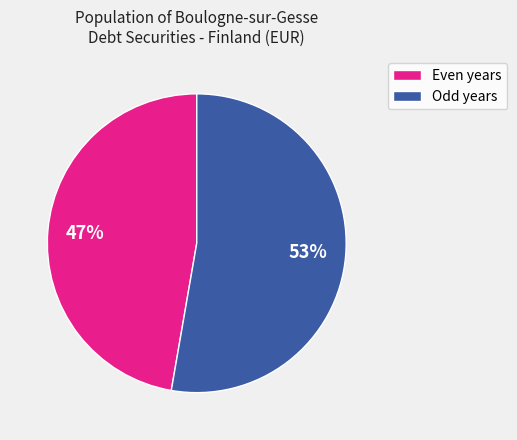

To the nearest percent, what is the average slice percentage?

50%